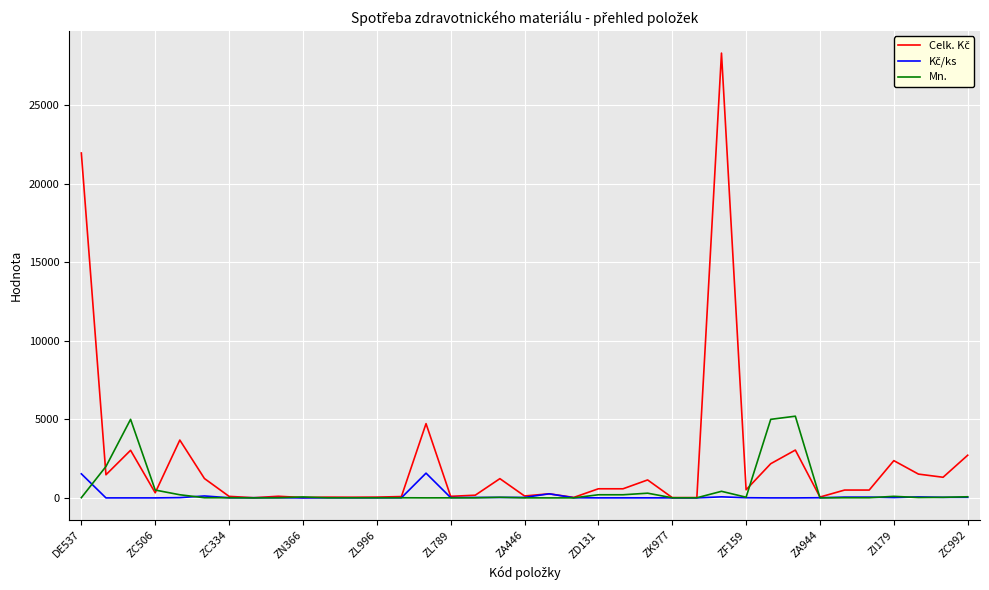

What is the maximum value shown in the chart?

28307.0